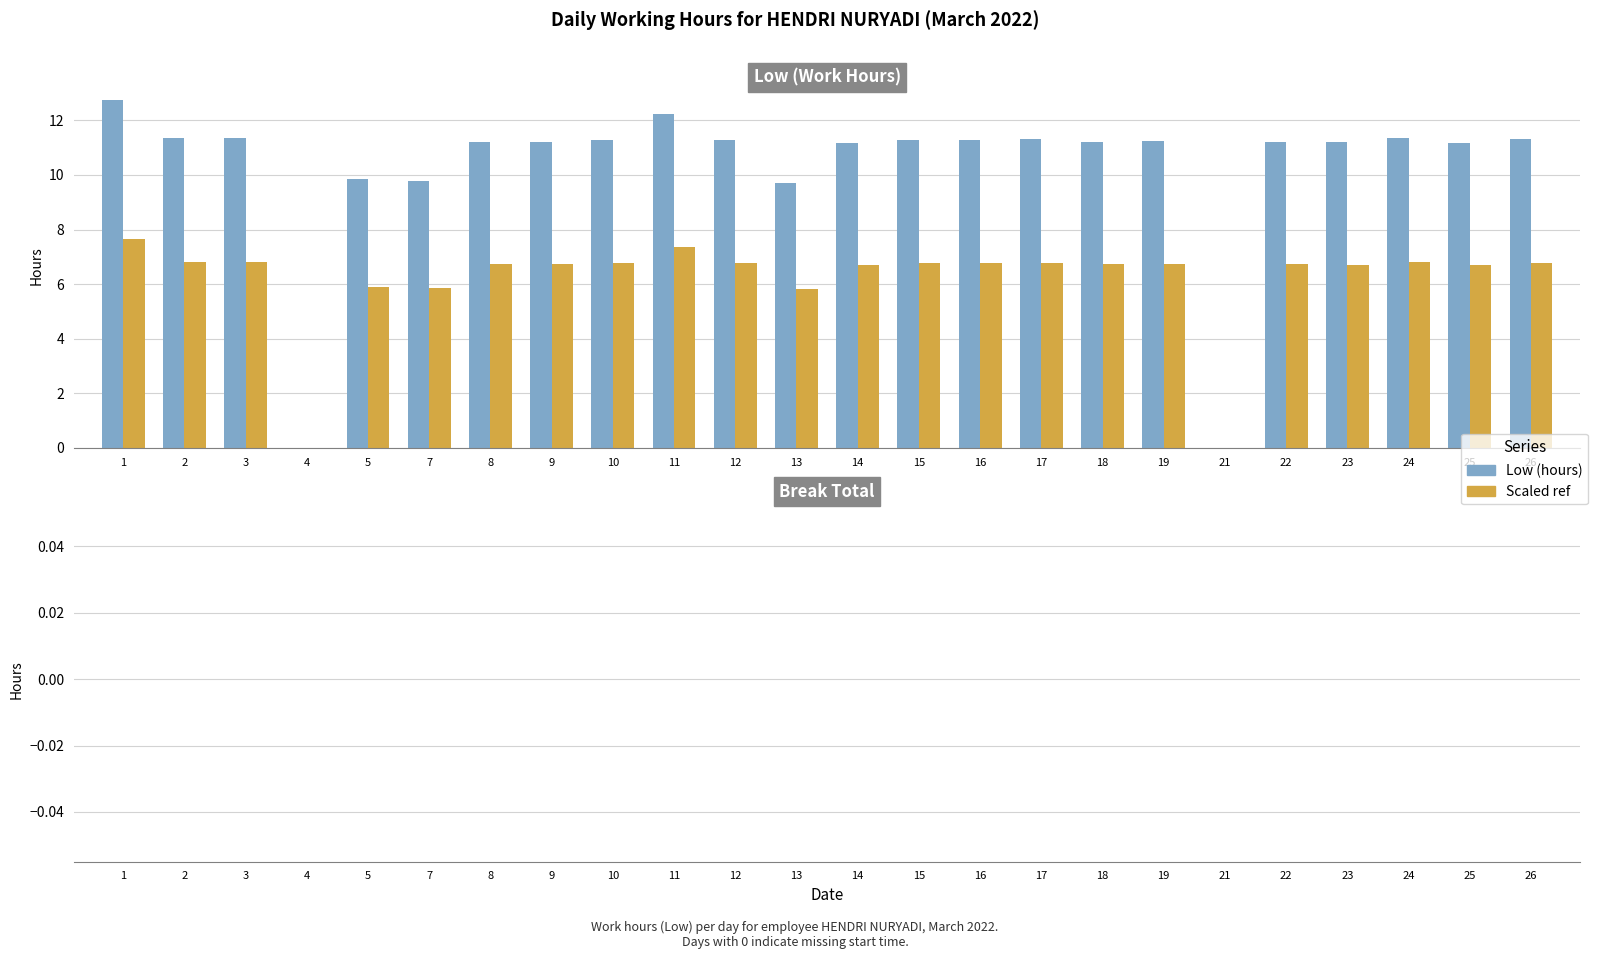

What is the total value across all series at 15?

18.1